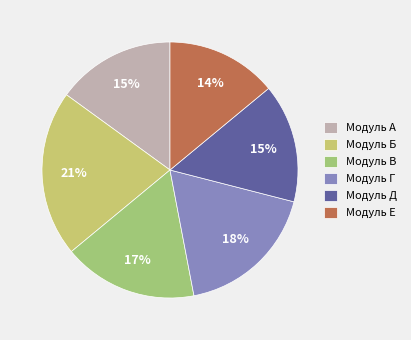

Does any single category account for the majority?

No